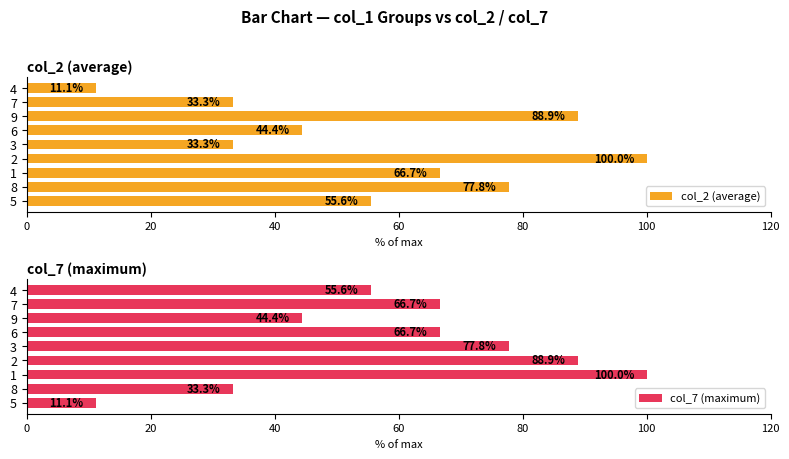

How many series are shown in this chart?

2